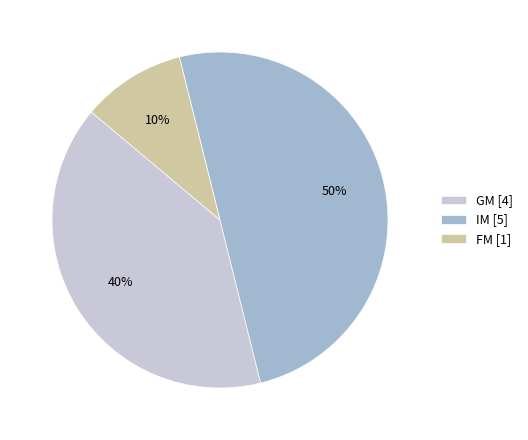

Which slice is the smallest?

FM